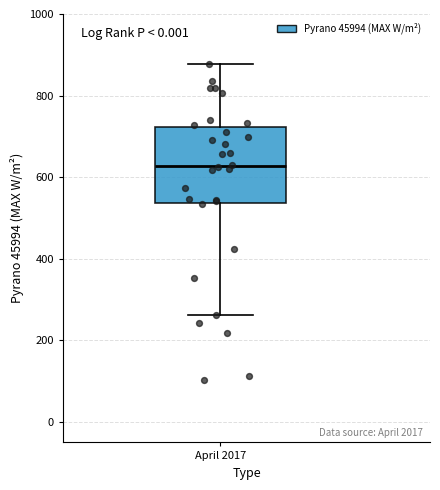

Transcribe this box plot: give where the median line is, the range the box spans, and where the two whiskers end, as read against the y-axis. The values are not printed on the chart, so give them approximately, as read against the axis.

median 620, box 540 to 720, whiskers 260 to 880